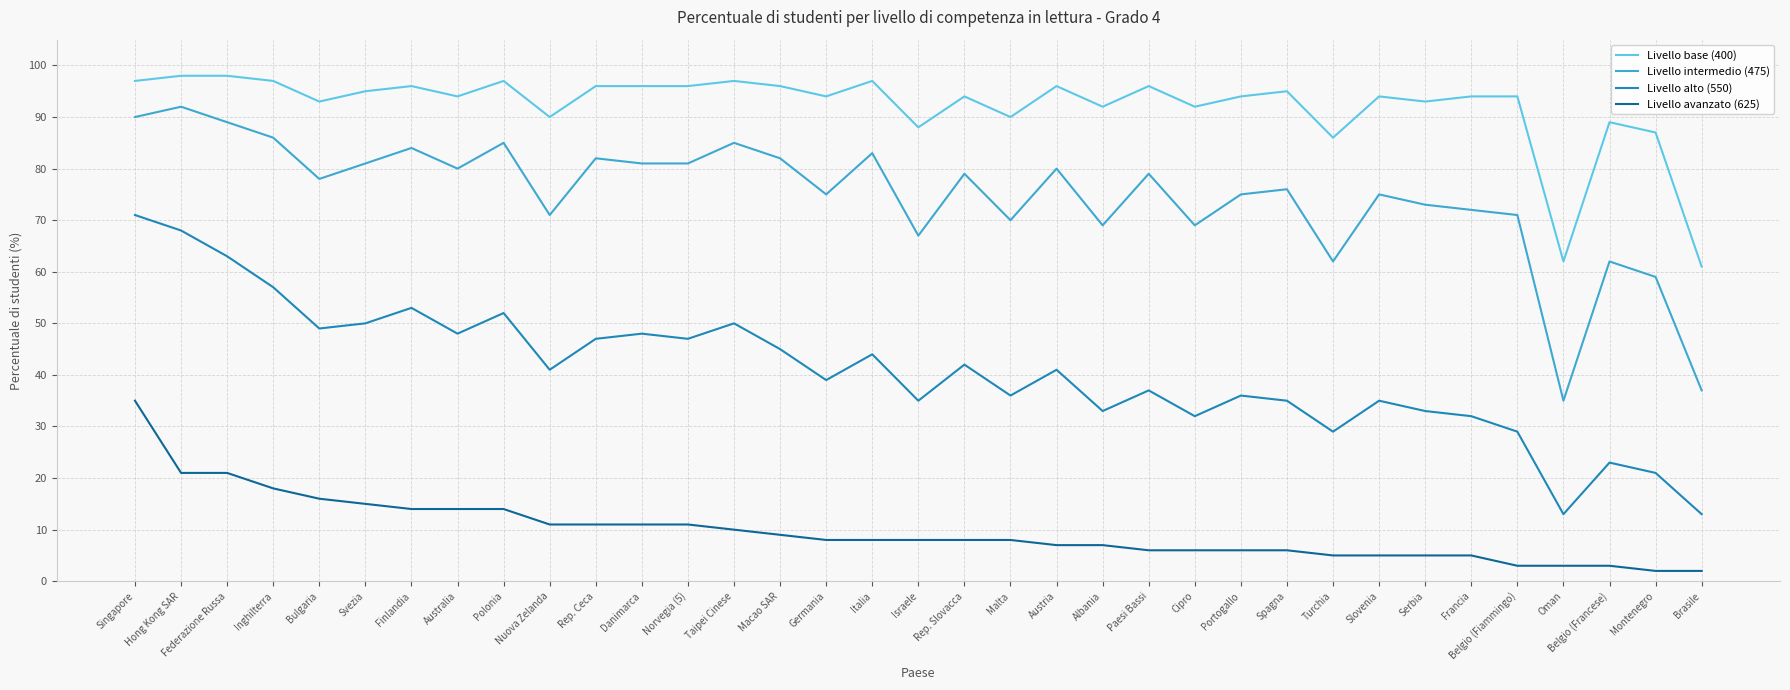

Reading left to right, list all the values displayed in this chart.

Livello base (400): 97	98	98	97	93	95	96	94	97	90	96	96	96	97	96	94	97	88	94	90	96	92	96	92	94	95	86	94	93	94	94	62	89	87	61
Livello intermedio (475): 90	92	89	86	78	81	84	80	85	71	82	81	81	85	82	75	83	67	79	70	80	69	79	69	75	76	62	75	73	72	71	35	62	59	37
Livello alto (550): 71	68	63	57	49	50	53	48	52	41	47	48	47	50	45	39	44	35	42	36	41	33	37	32	36	35	29	35	33	32	29	13	23	21	13
Livello avanzato (625): 35	21	21	18	16	15	14	14	14	11	11	11	11	10	9	8	8	8	8	8	7	7	6	6	6	6	5	5	5	5	3	3	3	2	2